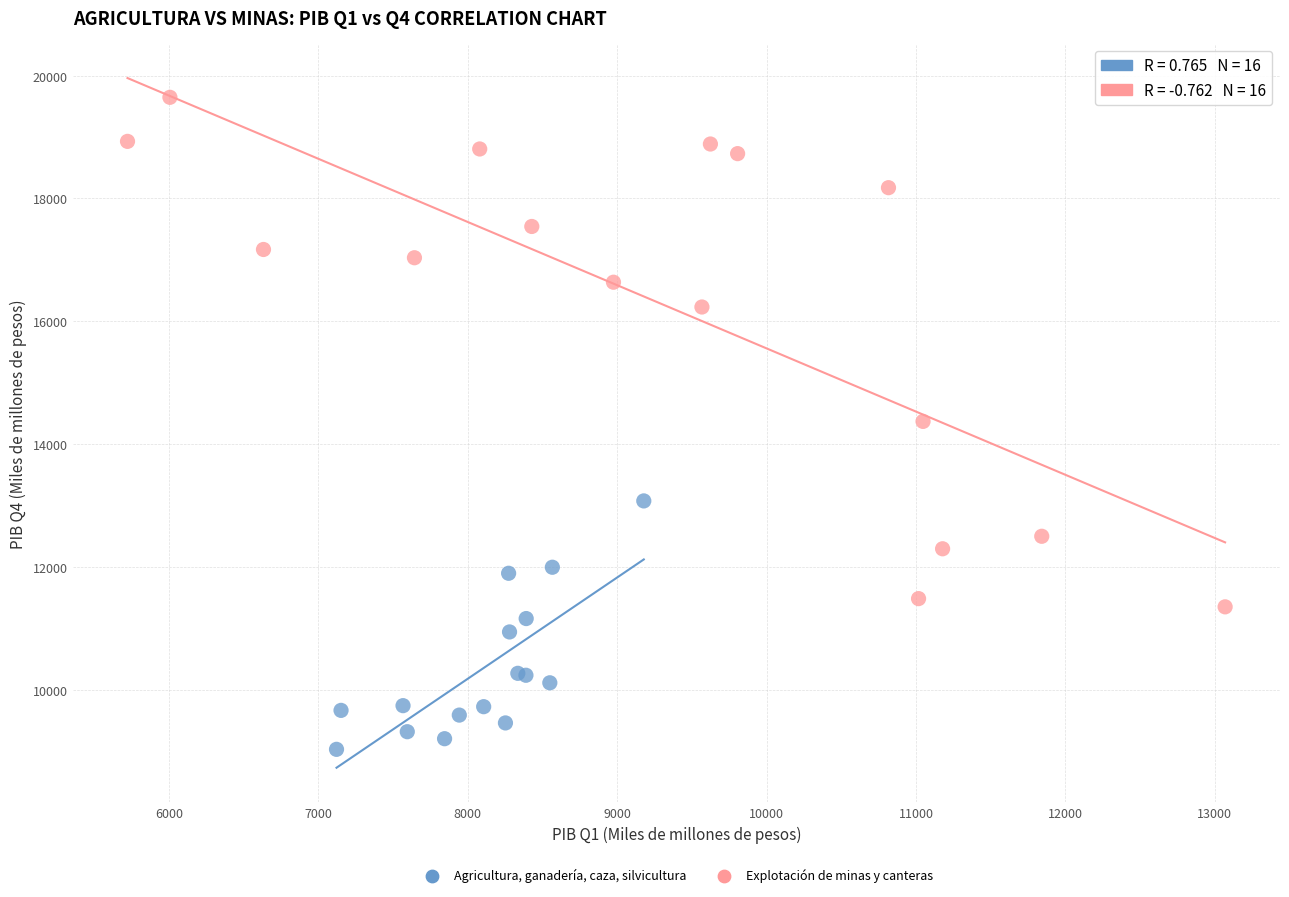

Which series reaches the minimum Y coordinate?

Agricultura, ganadería, caza, silvicultura